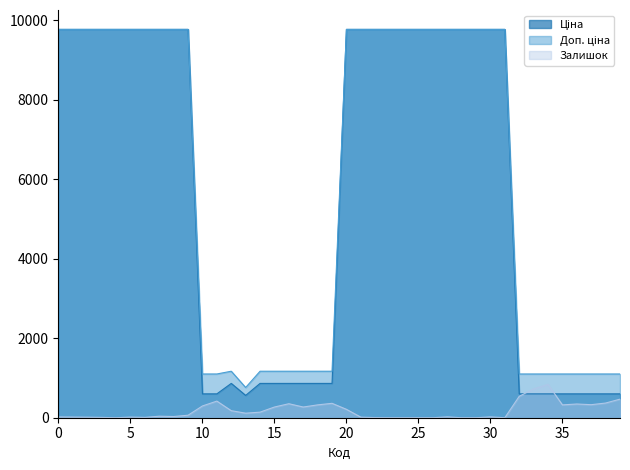

What is the greatest value displayed?

9764.4